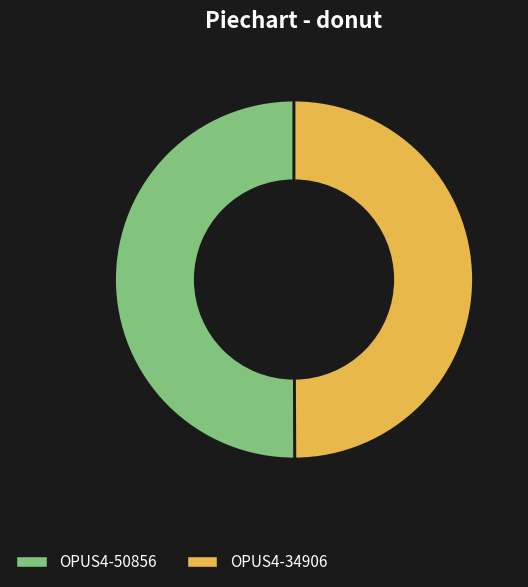

Approximately how many times larger is the value at OPUS4-50856 compared to OPUS4-34906?

1.0